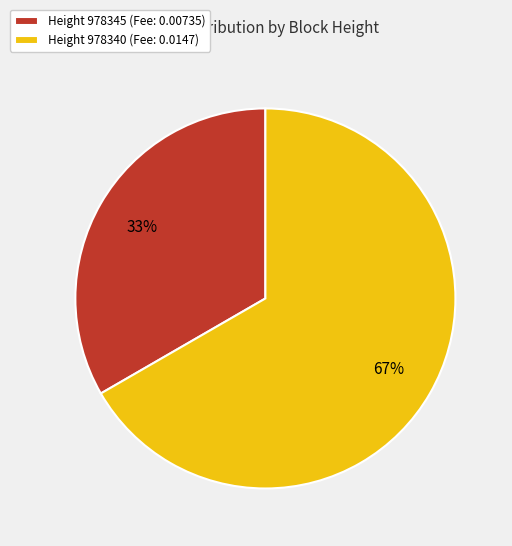

Is the sum of Height 978345 (Fee: 0.00735) and Height 978340 (Fee: 0.0147) greater than half?

Yes